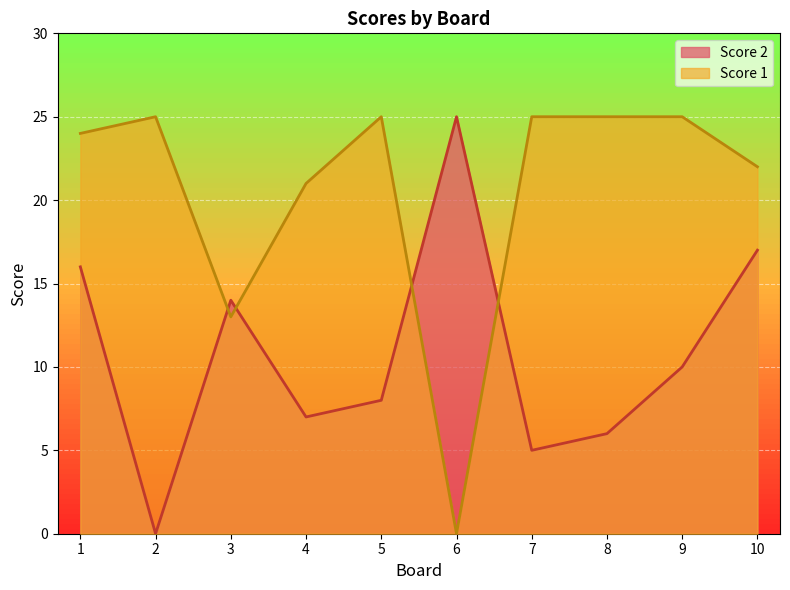

Reading right to left, what are all the values shown in this chart?

Score 2: 17	10	6	5	25	8	7	14	0	16
Score 1: 22	25	25	25	0	25	21	13	25	24